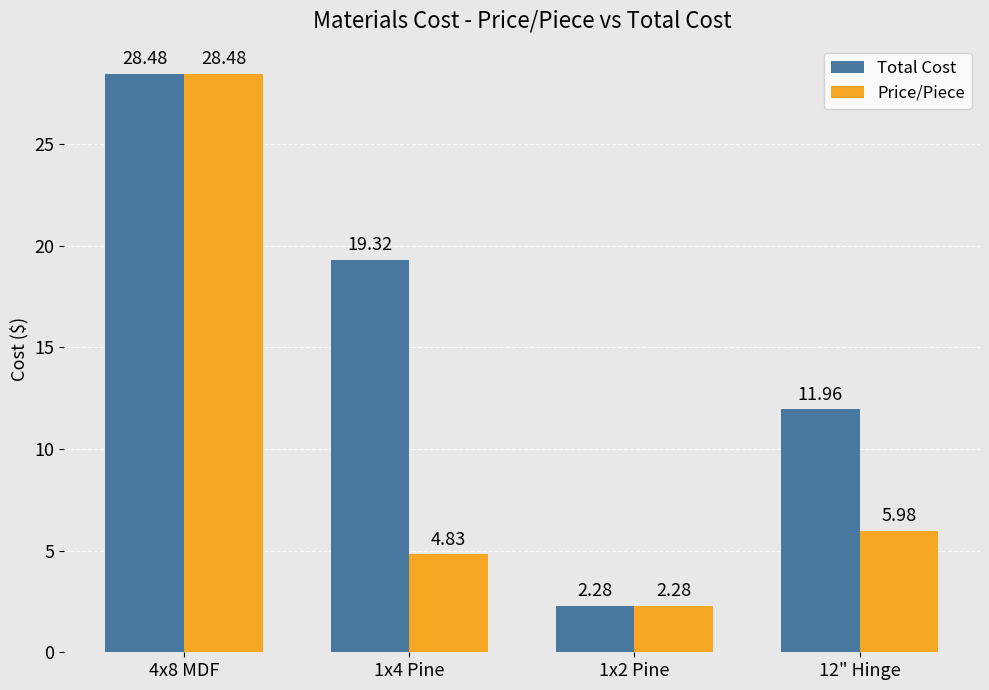

Is the value of Price/Piece at 12" Hinge greater than the value of Total Cost at 1x4 Pine?

No